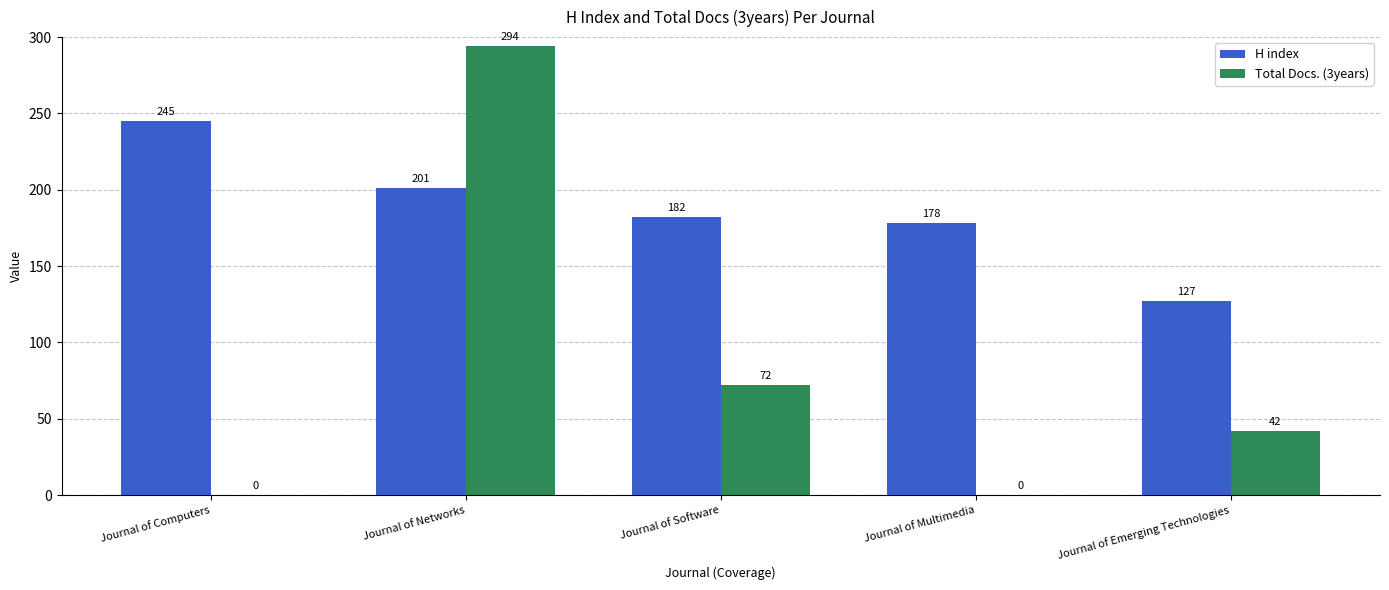

What is the highest value of the H index series?

245